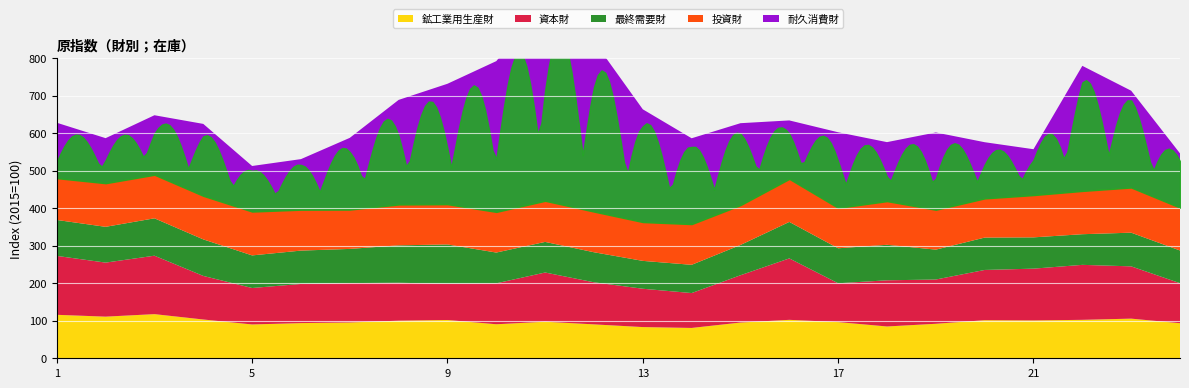

True or false: 資本財 and 耐久消費財 intersect in this chart.

True